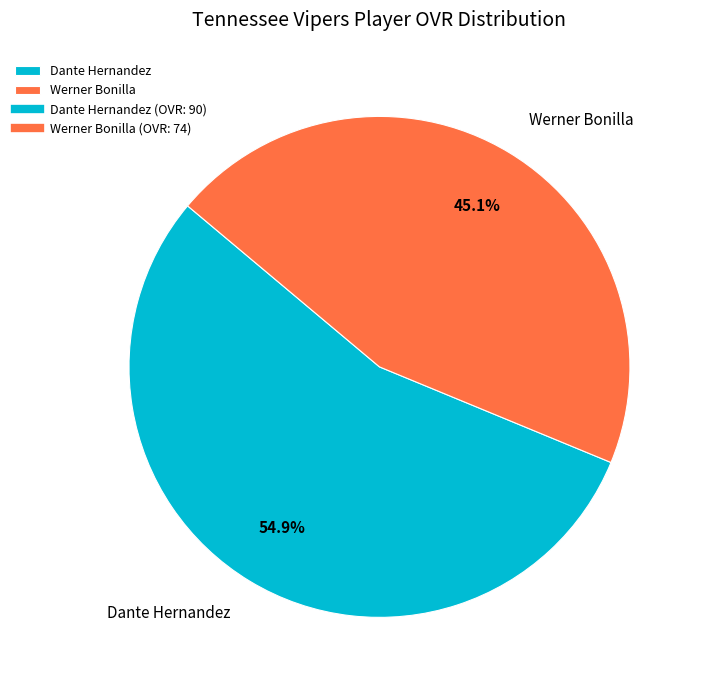

What is the ratio of the value at Dante Hernandez to the value at Werner Bonilla?

1.2